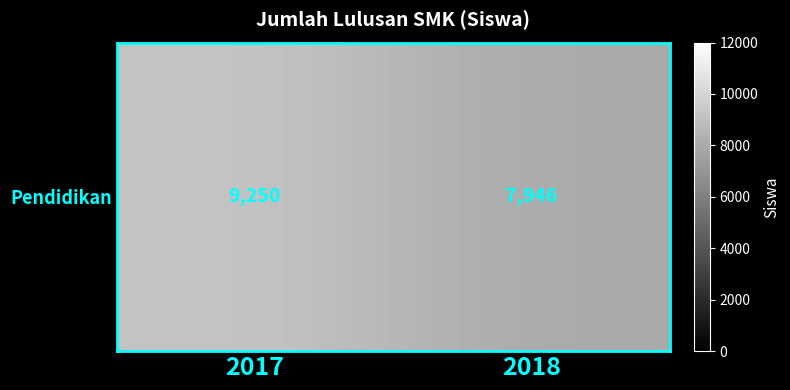

What is the difference between the maximum and minimum values?

1304